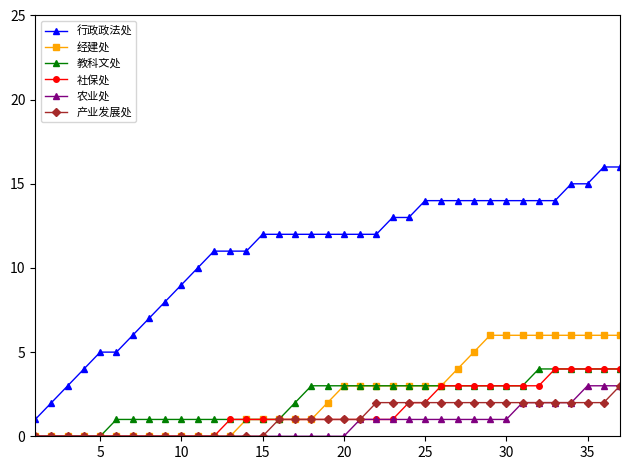

Which series has the largest total across all categories?

行政政法处